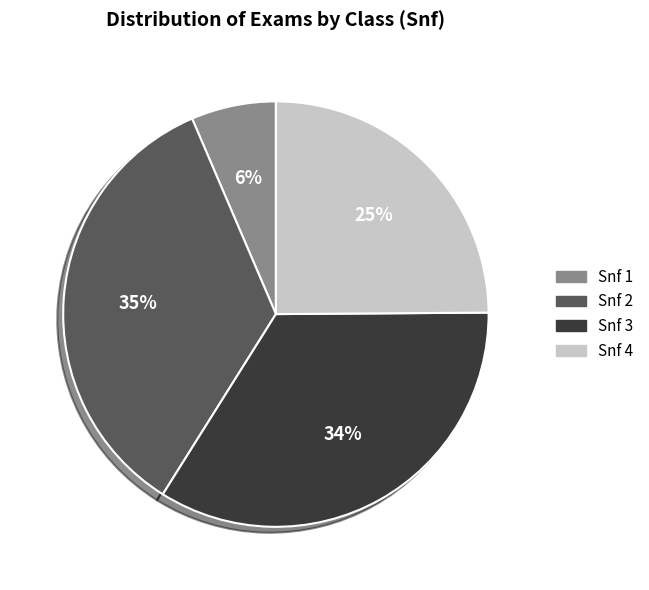

How many segments does this pie chart have?

4